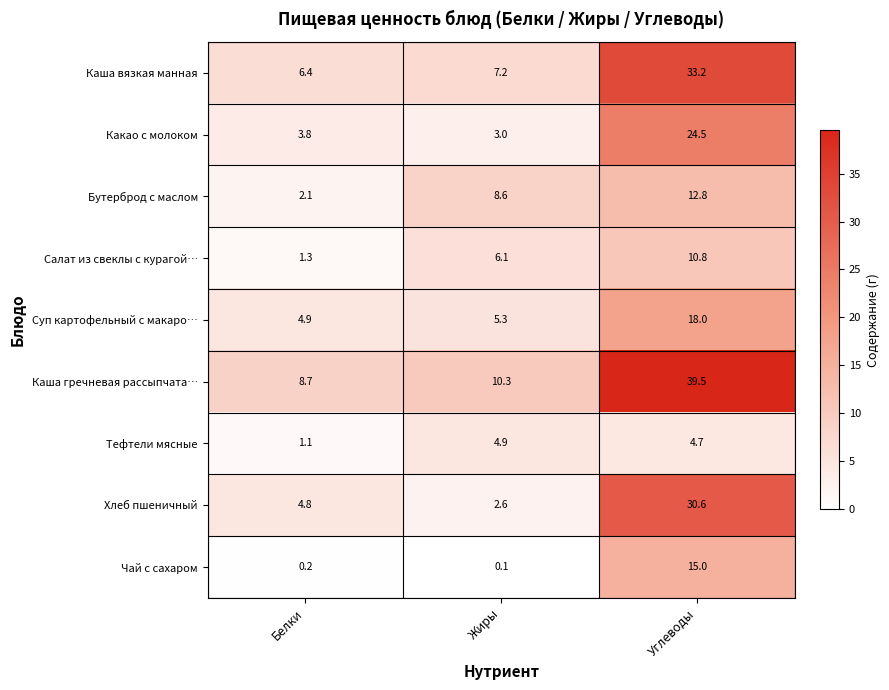

Where is Каша гречневая рассыпчата… nearest to the value 24?

Жиры